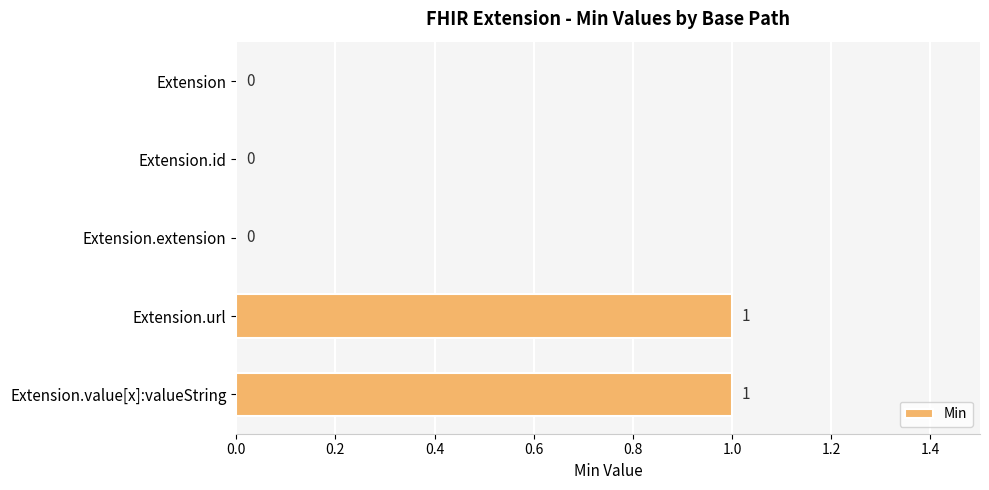

What is the maximum value shown in the chart?

1